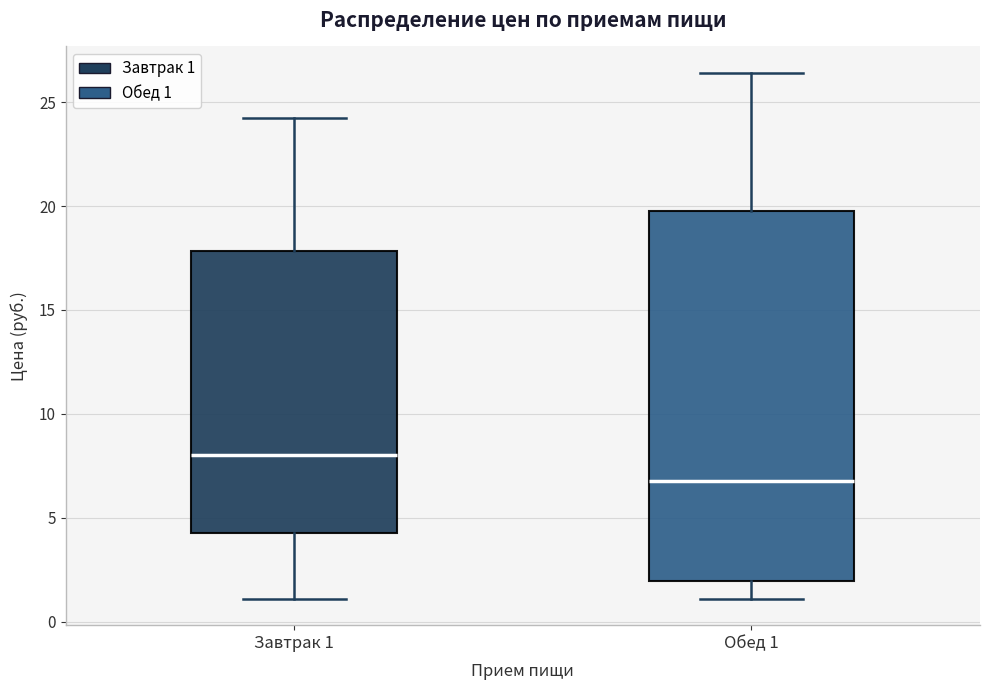

Which box is the tallest, from its lower edge to its upper edge?

Обед 1